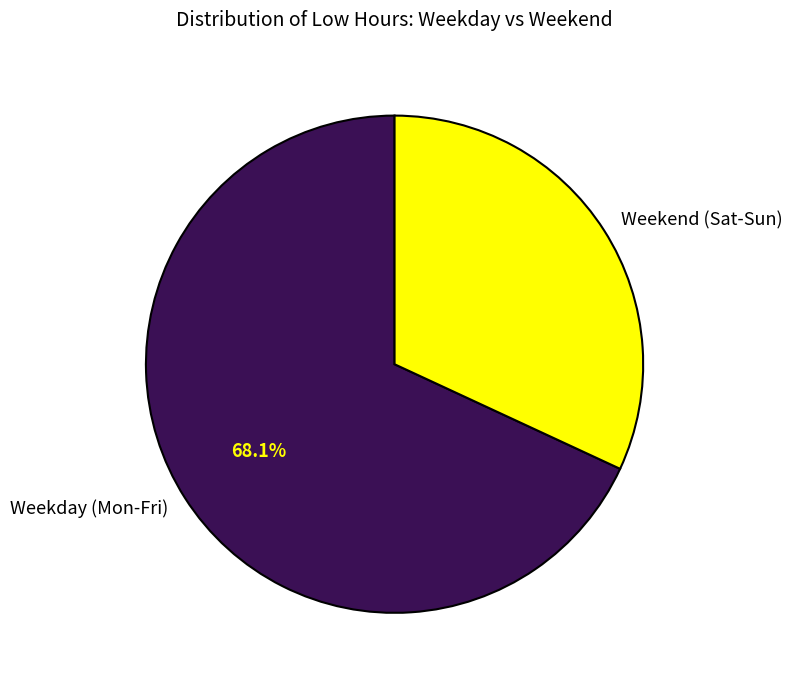

Is there any slice that represents more than half of the pie?

Yes